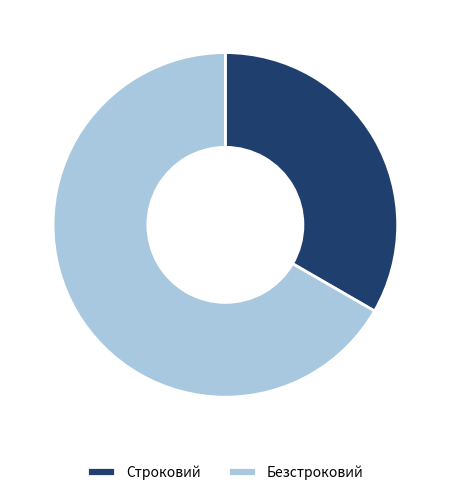

Which category has the biggest portion of the pie?

Безстроковий